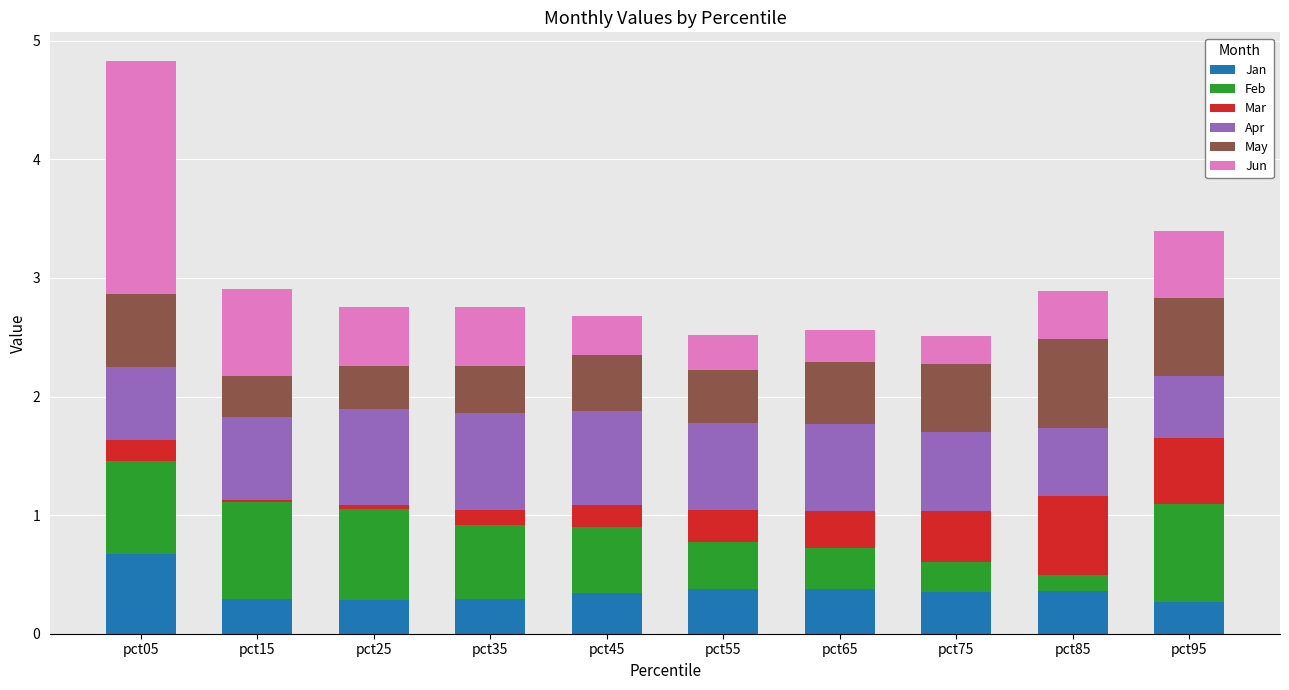

True or false: Jan has a value of 0.1 at pct85.

False